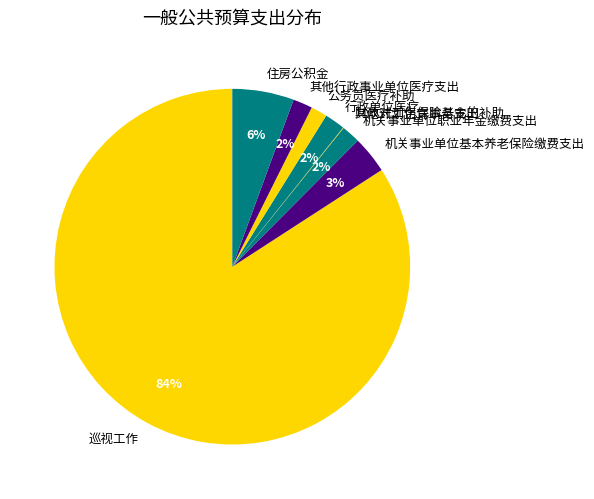

Is the sum of 巡视工作 and 公务员医疗补助 greater than half?

Yes